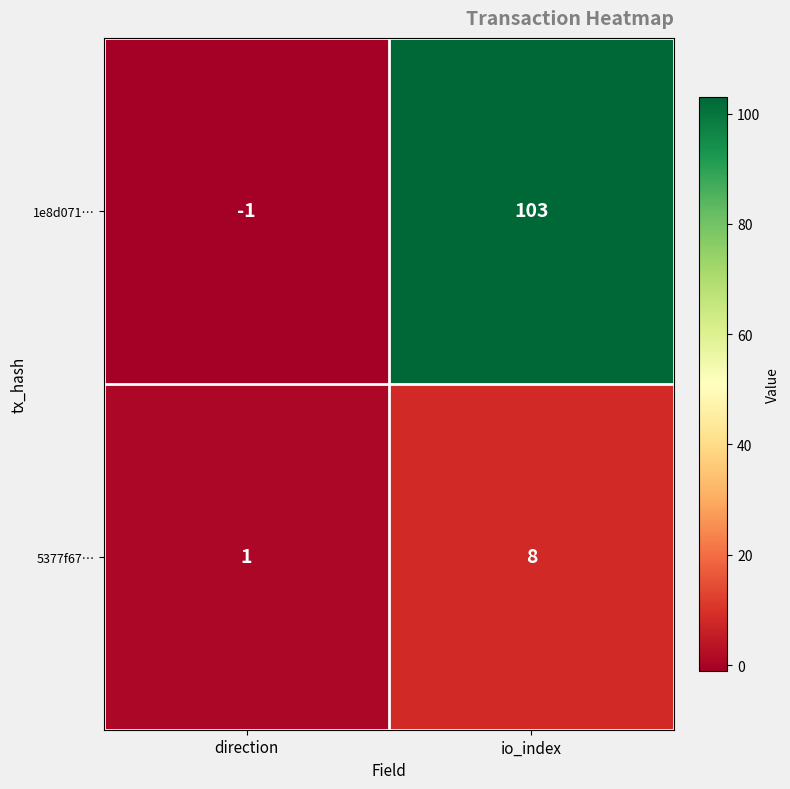

The 1e8d071… series shows 140 at io_index. True or false?

False